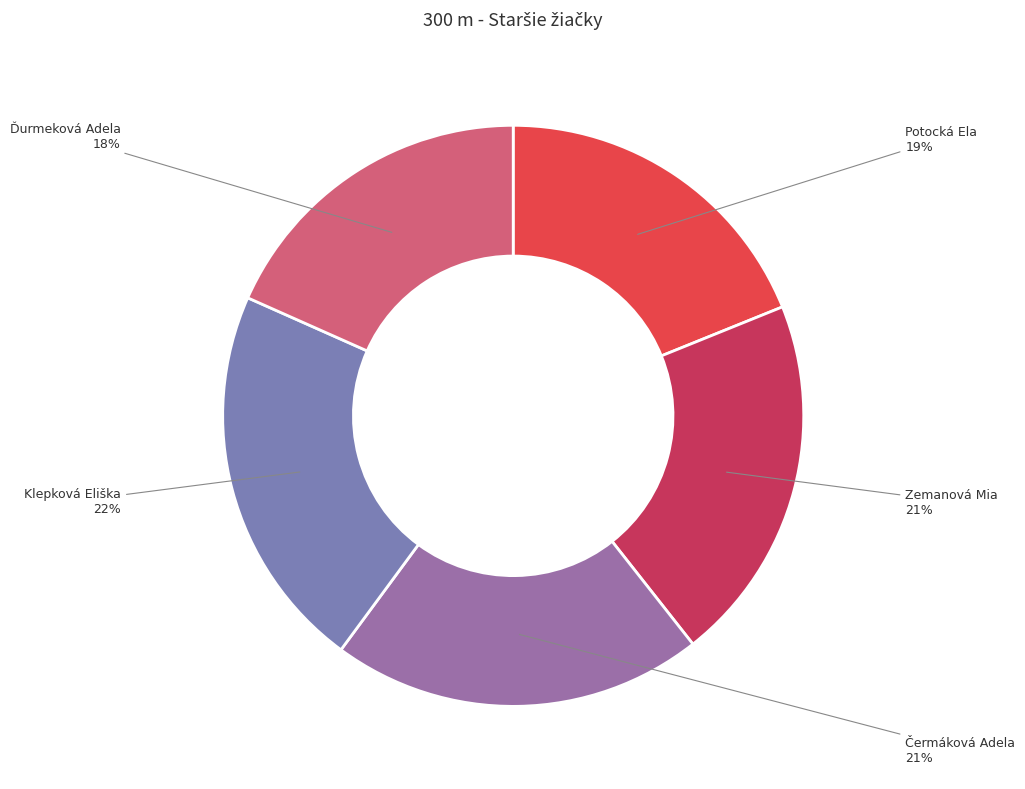

What percentage is the Potocká Ela slice, to the nearest percent?

19%